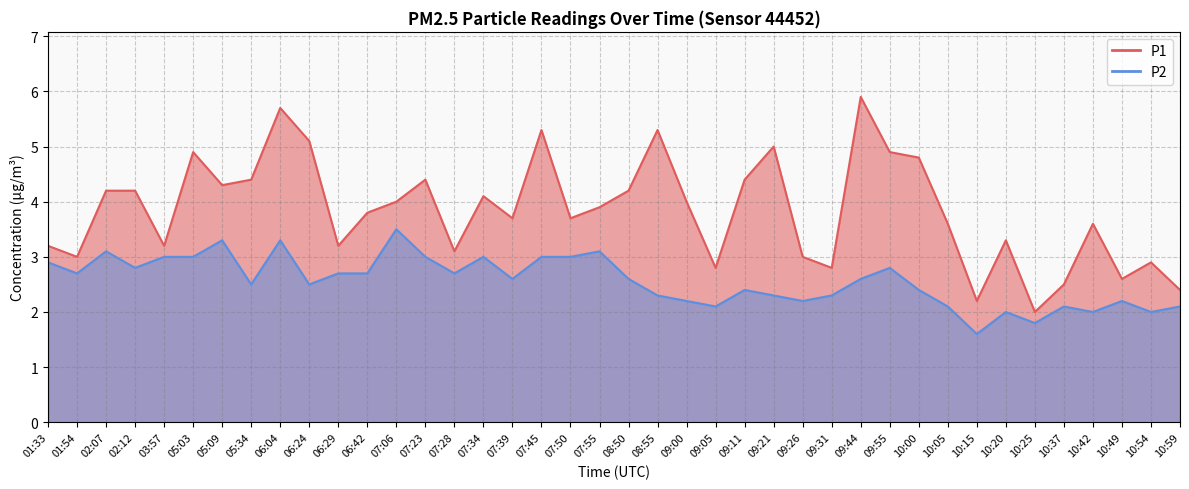

What is the approximate value of P2 at 07:06?

3.5